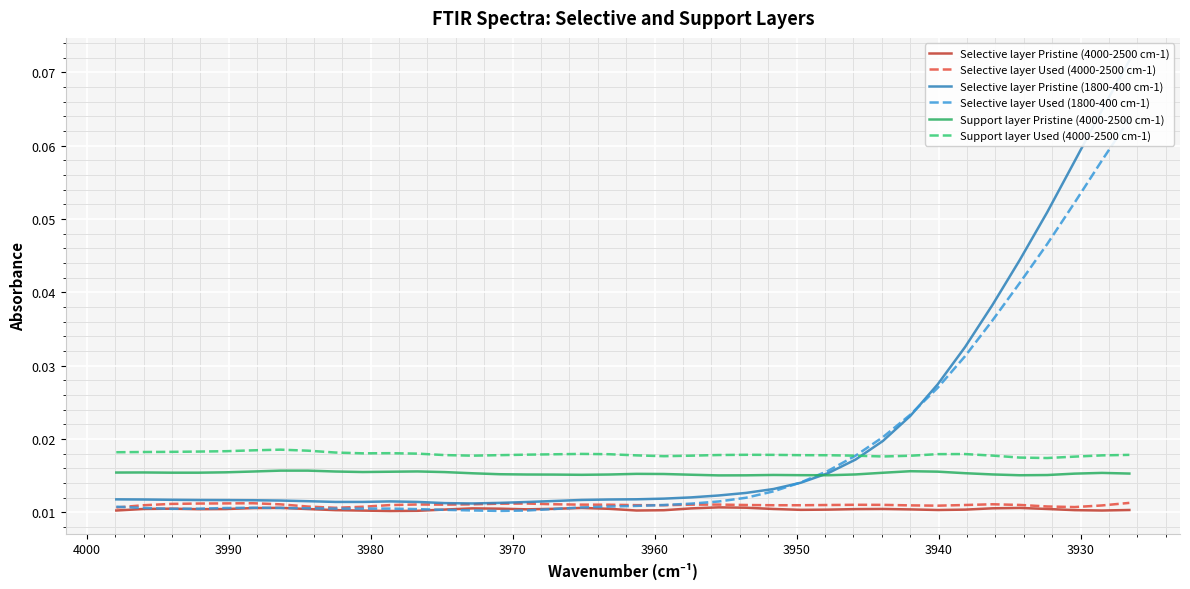

Is the value of Support layer Used (4000-2500 cm-1) at 11 greater than the value of Selective layer Used (1800-400 cm-1) at 3980?

Yes